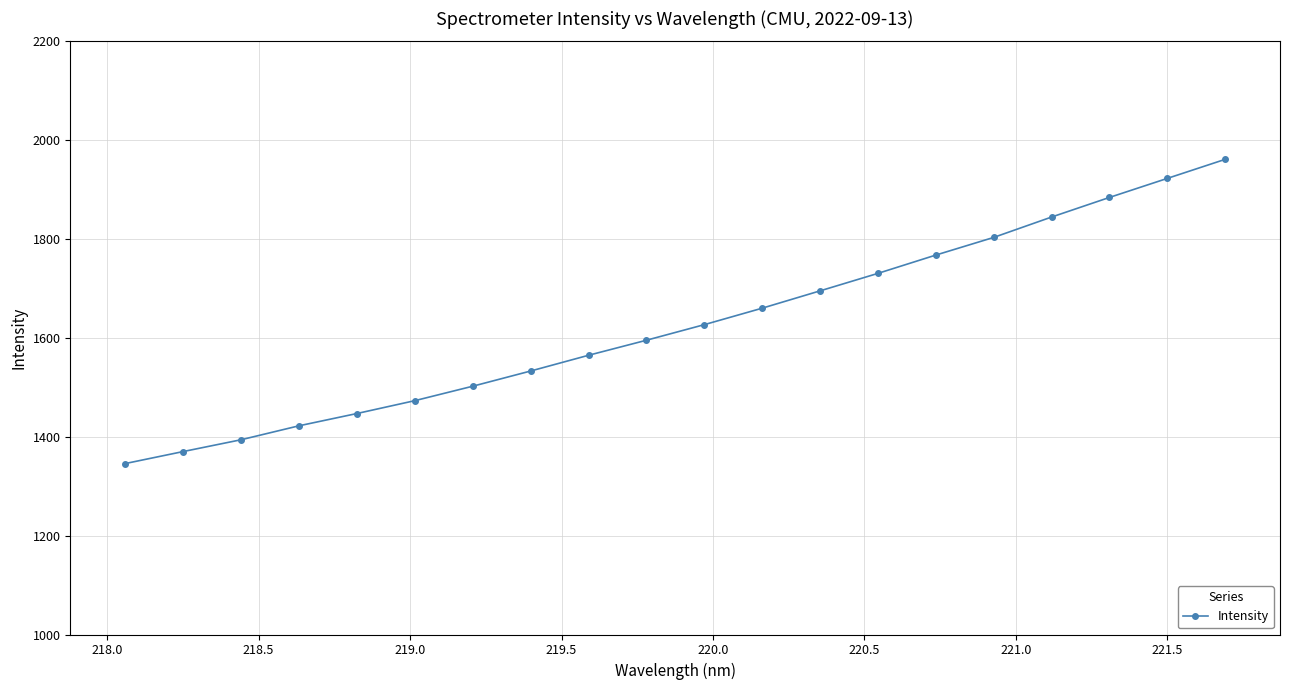

True or false: there are more than 1 points higher than both neighbors.

False